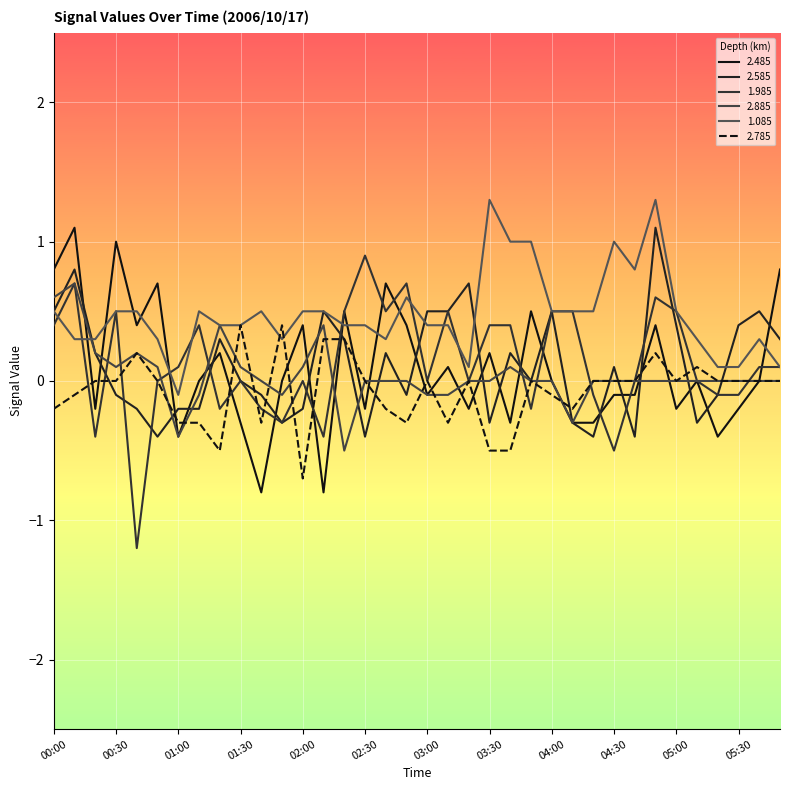

Reading left to right, extract all data points from this chart.

2.485: 0.8	1.1	-0.2	1.0	0.4	0.7	-0.4	0.0	0.2	-0.3	-0.8	0.0	0.4	-0.8	0.5	-0.2	0.7	0.4	-0.1	0.1	-0.2	0.2	-0.3	0.5	0.0	-0.3	-0.3	-0.1	-0.1	0.4	-0.2	-0.0	-0.4	-0.2	0.0	0.8
2.585: 0.5	0.8	0.2	-0.1	-0.2	-0.4	-0.2	-0.2	0.3	-0.0	-0.1	-0.3	-0.2	0.5	0.3	-0.4	0.2	-0.1	0.5	0.5	0.7	-0.3	0.2	-0.0	0.5	-0.3	-0.4	0.1	-0.4	1.1	0.4	-0.3	-0.1	0.4	0.5	0.3
1.985: 0.4	0.7	-0.4	0.5	-1.2	0.0	0.1	0.4	-0.2	0.0	-0.2	-0.3	0.0	-0.4	0.5	0.9	0.5	0.7	0.0	0.5	-0.0	0.4	0.4	-0.2	0.5	0.5	-0.1	-0.5	-0.0	0.6	0.5	0.0	-0.1	-0.1	0.1	0.1
2.885: 0.6	0.7	0.2	0.1	0.2	0.1	-0.4	-0.1	0.4	0.1	-0.0	-0.1	0.1	0.4	-0.5	0.0	-0.0	-0.0	-0.1	-0.1	-0.0	0.0	0.1	-0.0	0.0	-0.3	-0.0	-0.0	0.0	-0.0	-0.0	-0.0	-0.0	-0.0	0.0	-0.0
1.085: 0.5	0.3	0.3	0.5	0.5	0.3	-0.1	0.5	0.4	0.4	0.5	0.3	0.5	0.5	0.4	0.4	0.3	0.6	0.4	0.4	0.1	1.3	1.0	1.0	0.5	0.5	0.5	1.0	0.8	1.3	0.5	0.3	0.1	0.1	0.3	0.1
2.785: -0.2	-0.1	0.0	-0.0	0.2	0.0	-0.3	-0.3	-0.5	0.4	-0.3	0.4	-0.7	0.3	0.3	-0.0	-0.2	-0.3	0.0	-0.3	0.0	-0.5	-0.5	-0.0	-0.1	-0.2	0.0	0.0	0.0	0.2	0.0	0.1	0.0	0.0	0.0	0.0